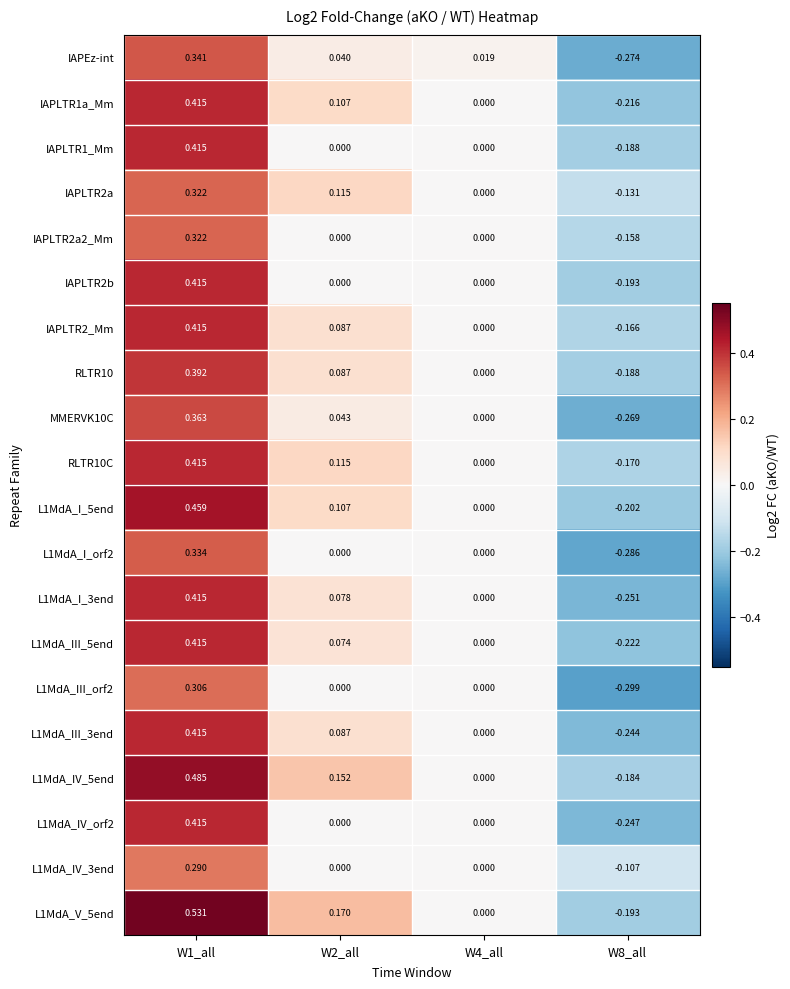

Which series has the largest range (max minus min)?

L1MdA_V_5end